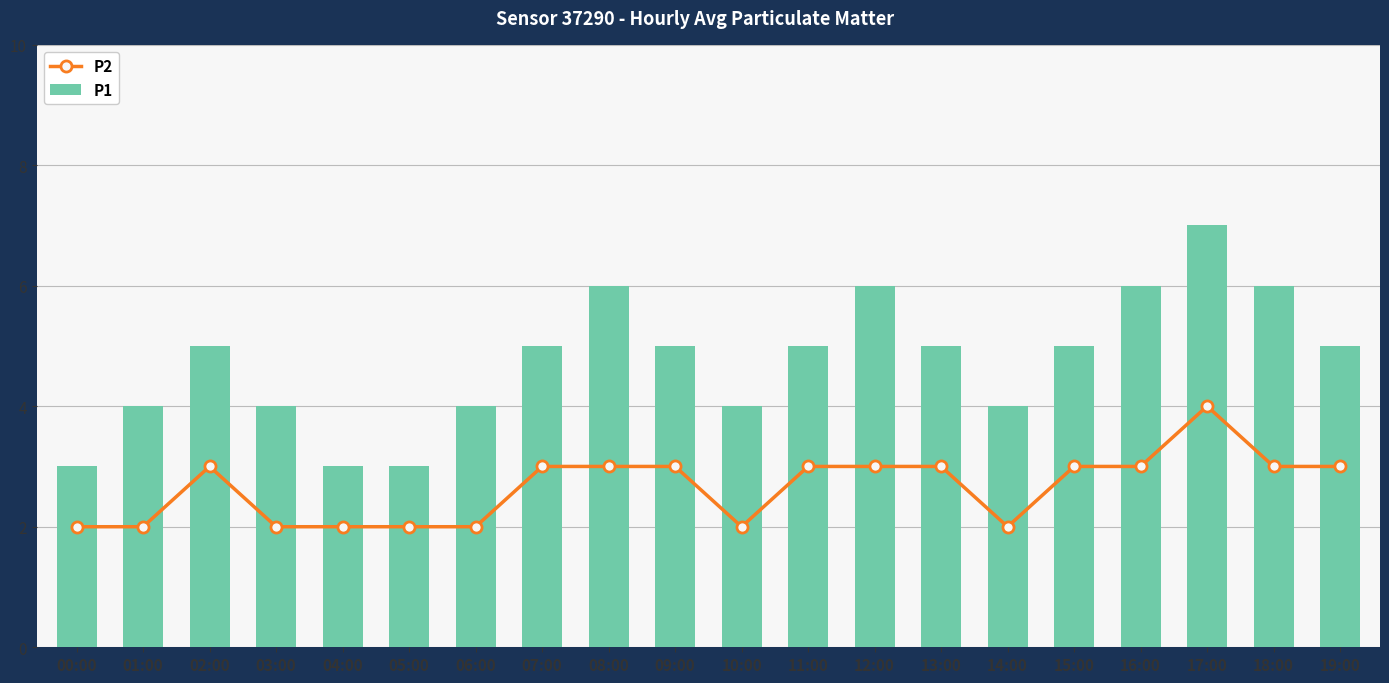

At which category does the chart reach its minimum across all series?

00:00